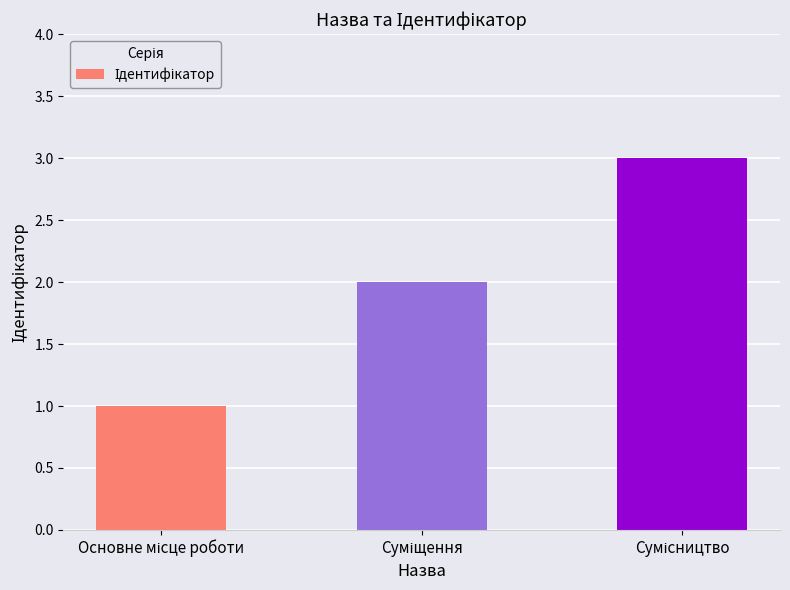

Reading left to right, transcribe all the data shown in this chart.

1	2	3